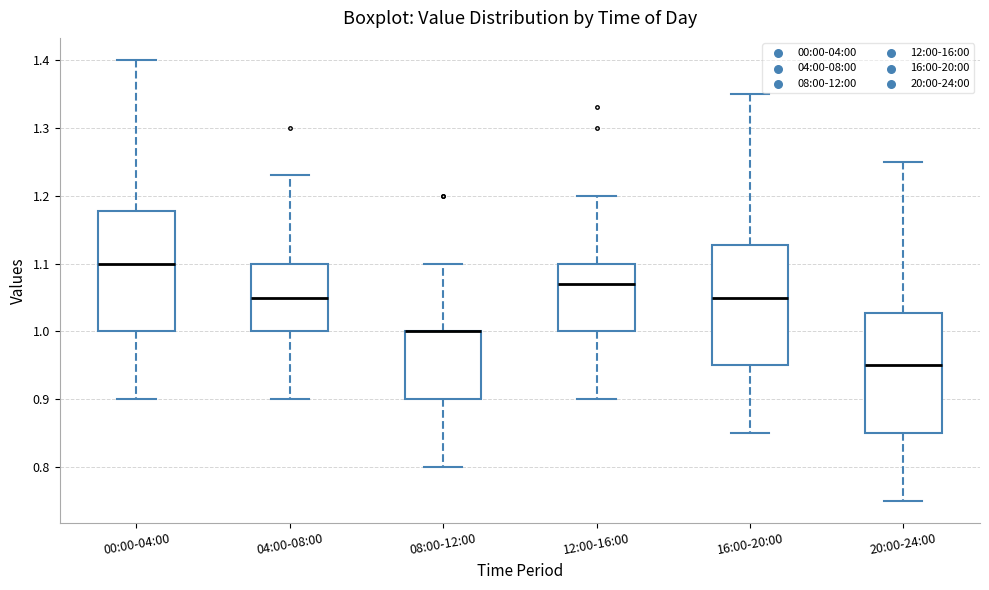

Reading left to right, transcribe this box plot: for each box, give where its median line is, the range the box spans, and where its two whiskers end, as read against the y-axis. The values are not printed on the chart, so give them approximately, as read against the axis.

00:00-04:00: median 1.10, box 1.00 to 1.18, whiskers 0.90 to 1.40
04:00-08:00: median 1.05, box 1.00 to 1.10, whiskers 0.90 to 1.23
08:00-12:00: median 1.00 (drawn on the box's upper edge), box 0.90 to 1.00, whiskers 0.80 to 1.10
12:00-16:00: median 1.07, box 1.00 to 1.10, whiskers 0.90 to 1.20
16:00-20:00: median 1.05, box 0.95 to 1.13, whiskers 0.85 to 1.35
20:00-24:00: median 0.95, box 0.85 to 1.03, whiskers 0.75 to 1.25